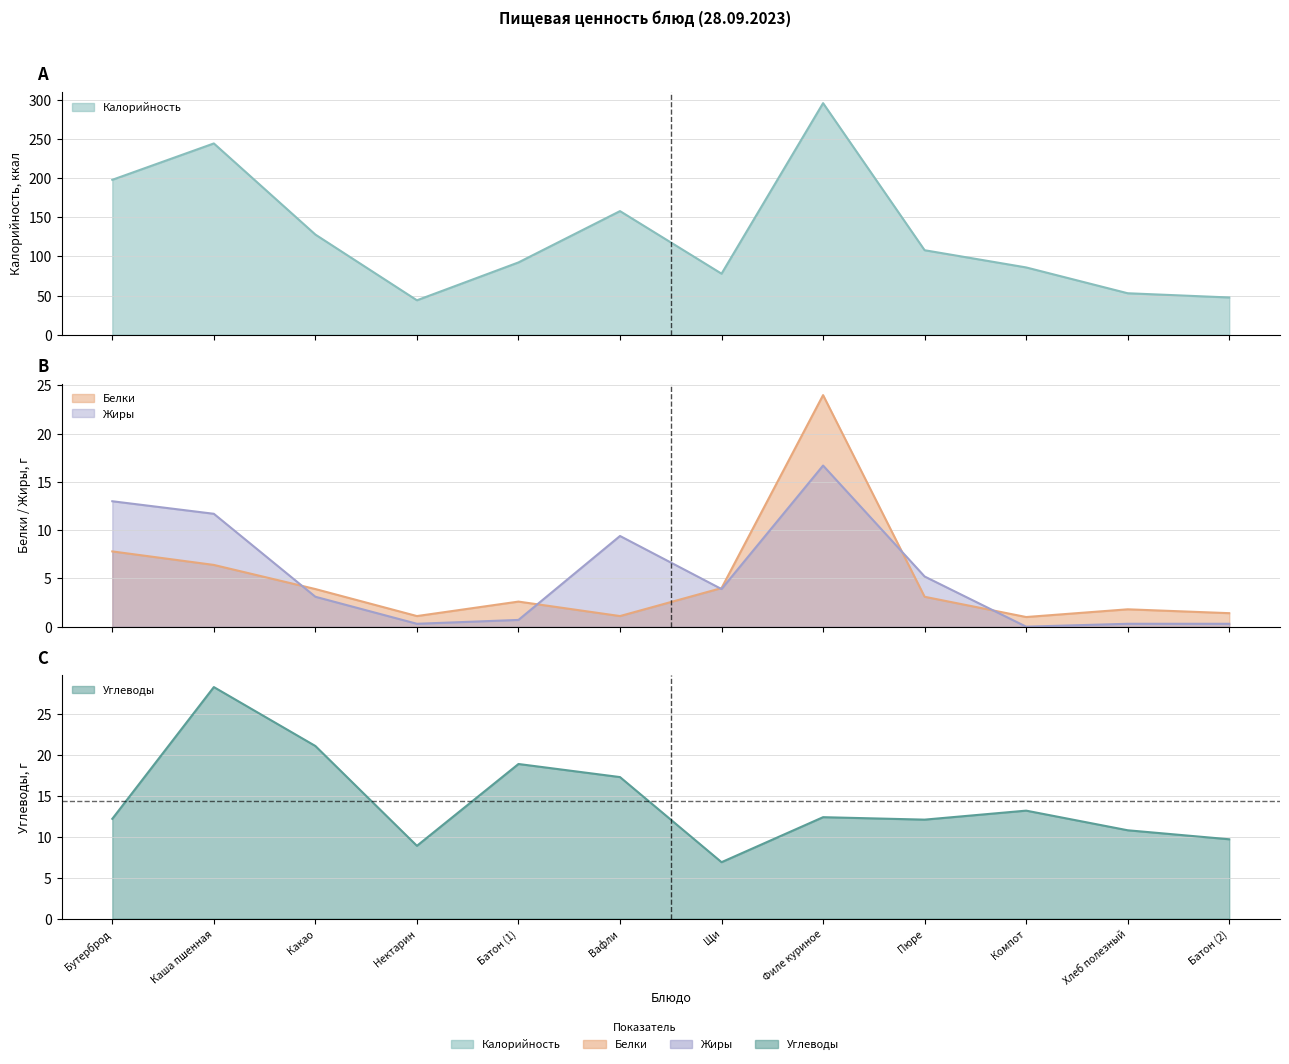

What are all the series names shown in the legend?

Калорийность, Белки, Жиры, Углеводы